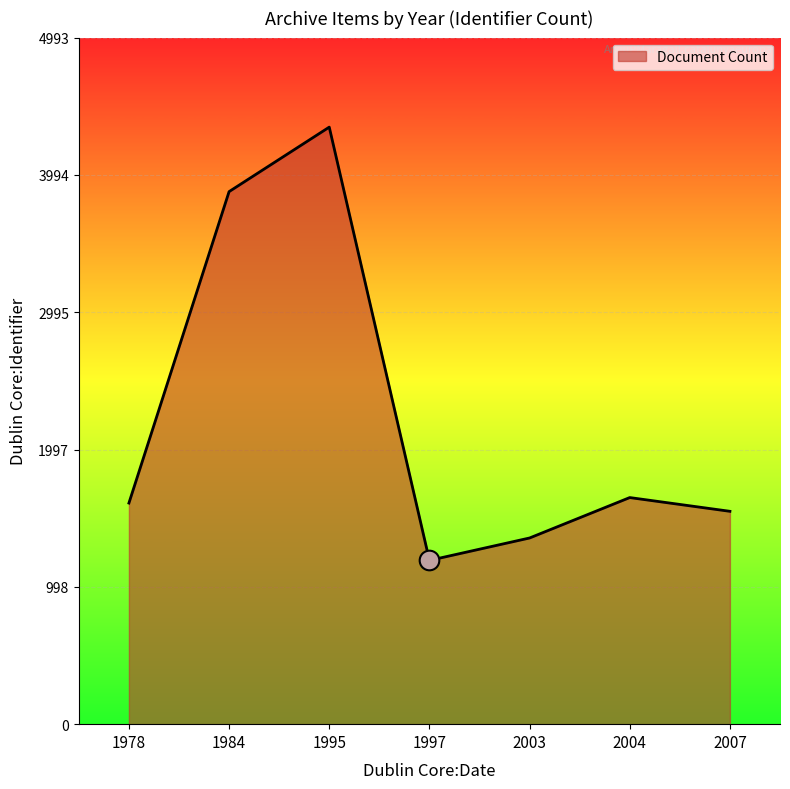

Between 2004 and 1978, which is larger?

2004